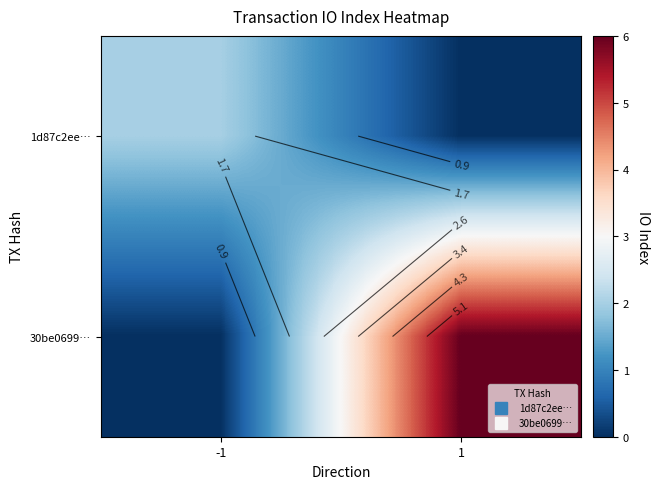

Which label corresponds to the largest value in the chart?

1